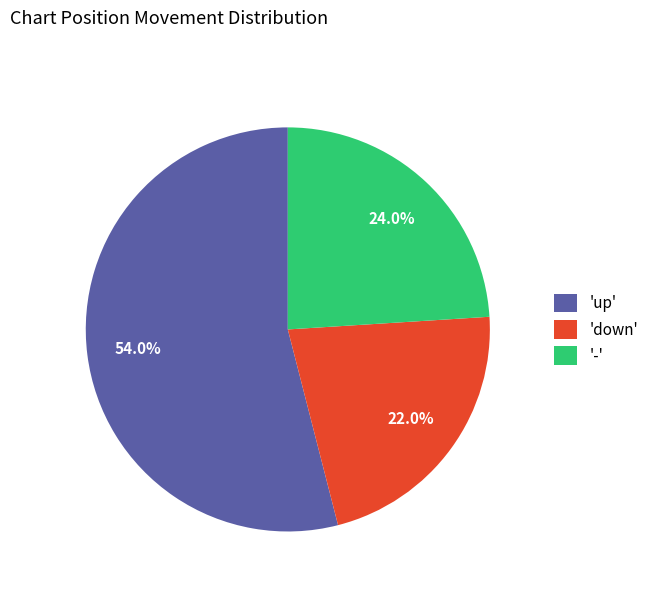

Is there any slice that represents more than half of the pie?

Yes